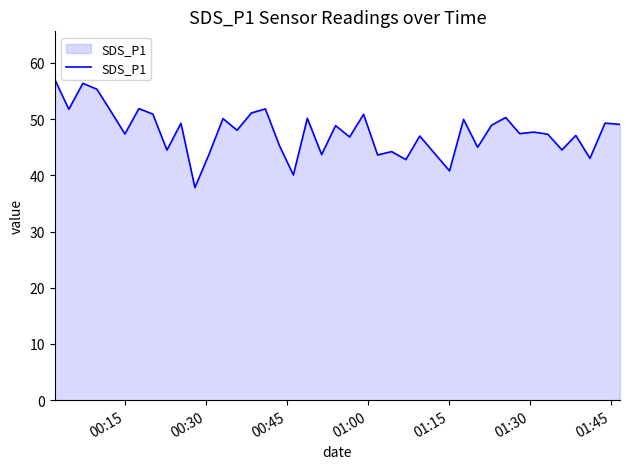

What is the smallest value displayed?

37.8